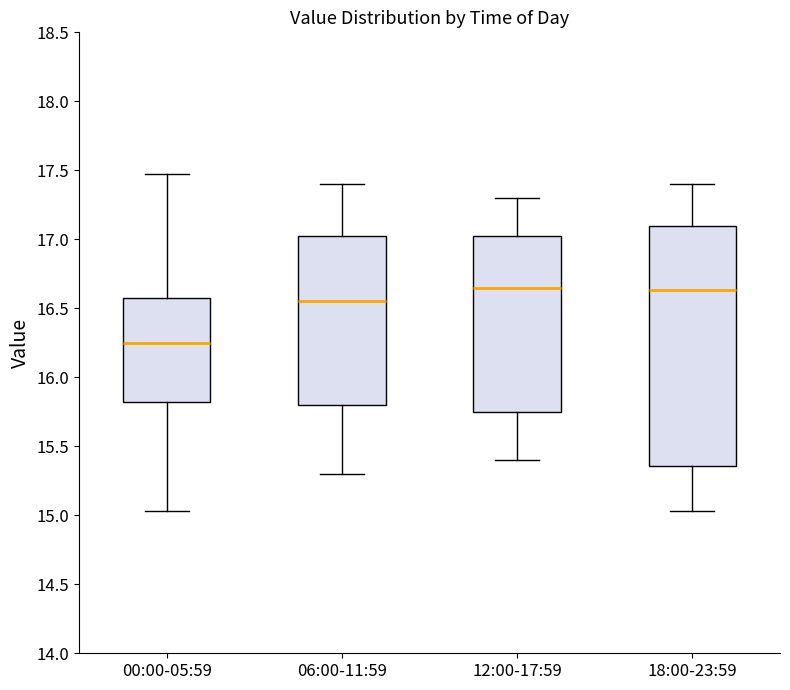

Reading left to right, read every box against the y-axis: the position of its median line, the range the box covers, and the ends of its whiskers. The values are not printed on the chart, so give them approximately, as read against the axis.

00:00-05:59: median 16.25, box 15.80 to 16.60, whiskers 15.05 to 17.45
06:00-11:59: median 16.55, box 15.80 to 17.05, whiskers 15.30 to 17.40
12:00-17:59: median 16.65, box 15.75 to 17.05, whiskers 15.40 to 17.30
18:00-23:59: median 16.65, box 15.35 to 17.10, whiskers 15.05 to 17.40